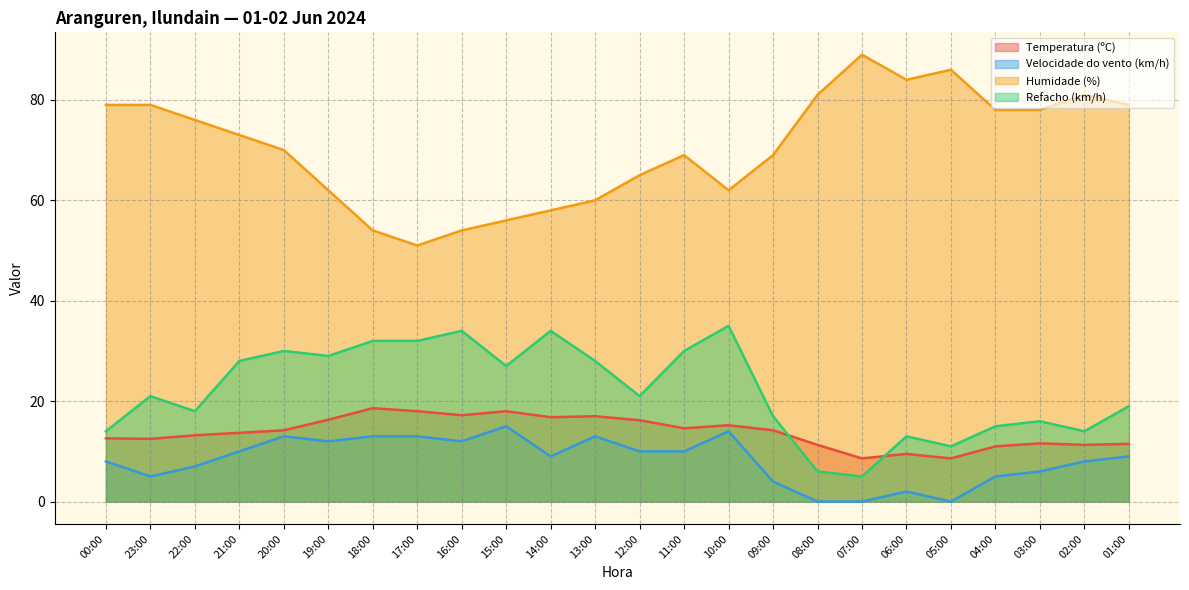

What is the value of the Temperatura (ºC) point at the 10th from the left?

18.0